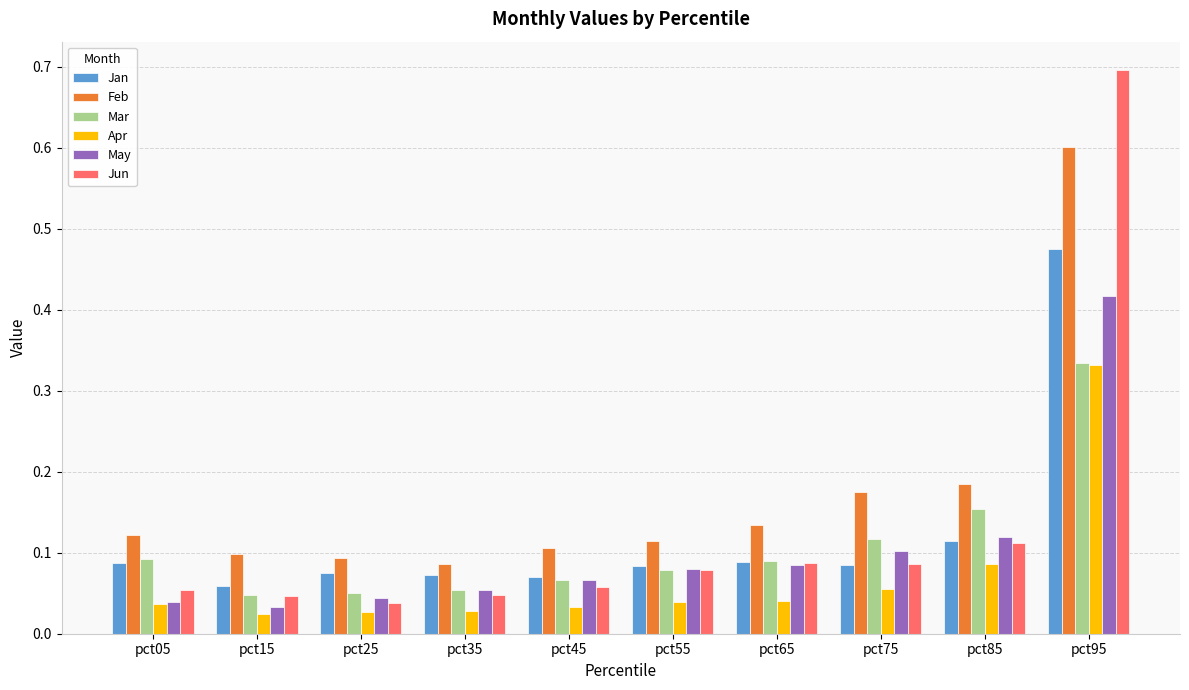

At which category is the sum across all series the highest?

pct95